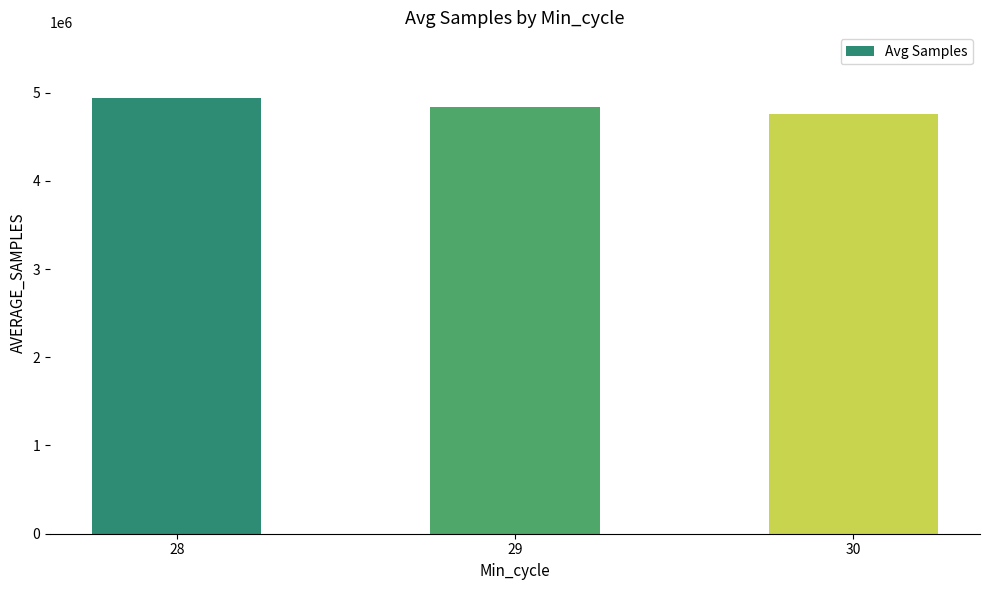

List the labels in order of value, smallest first.

30, 29, 28